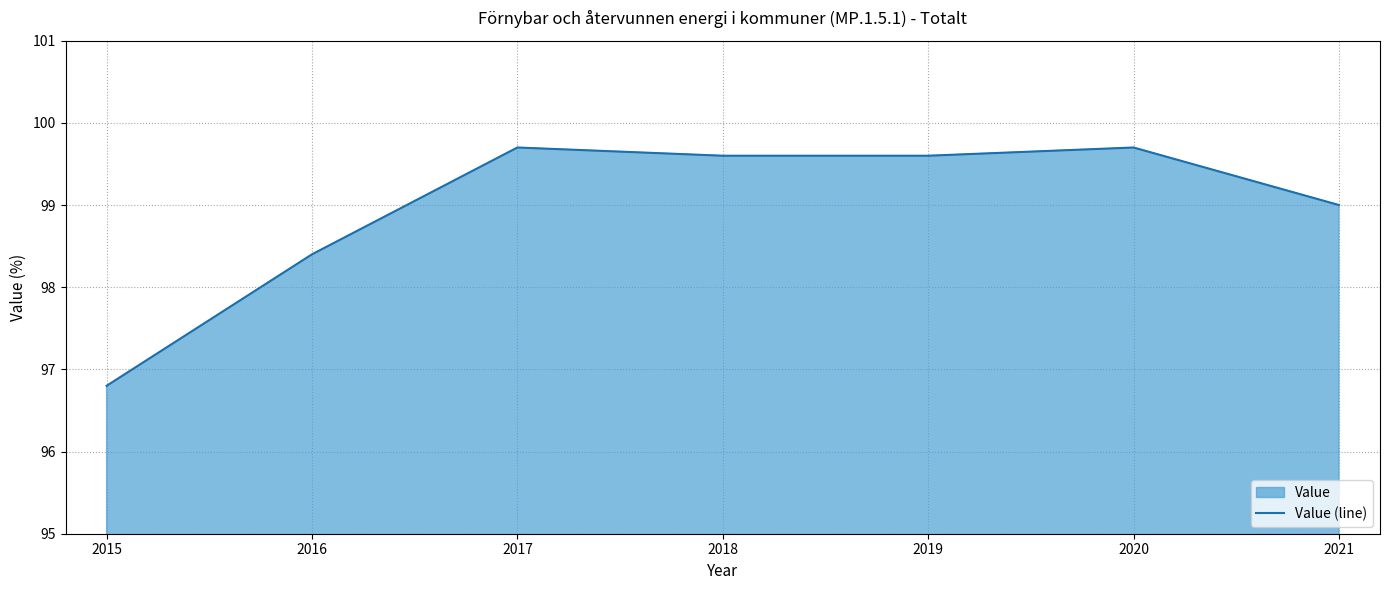

True or false: the data shows 137.3 at 2015.

False